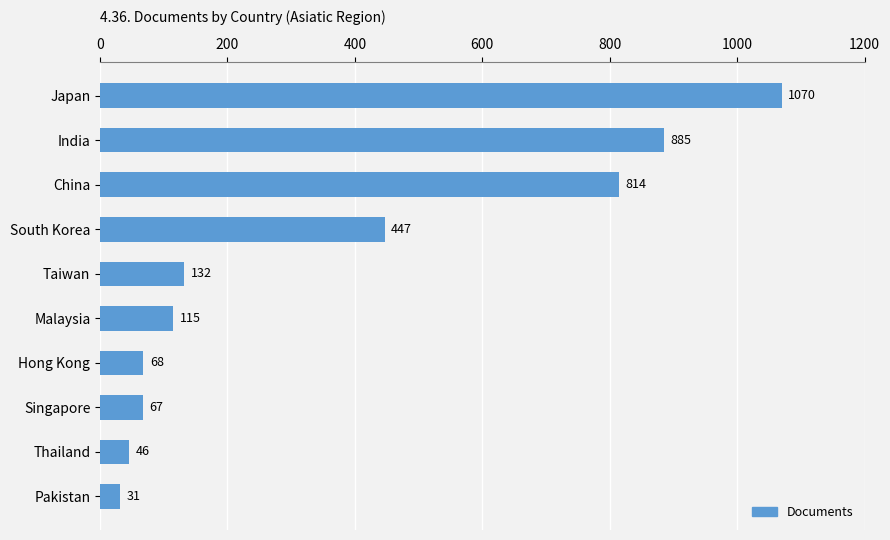

List the labels in order of value, smallest first.

Pakistan, Thailand, Singapore, Hong Kong, Malaysia, Taiwan, South Korea, China, India, Japan